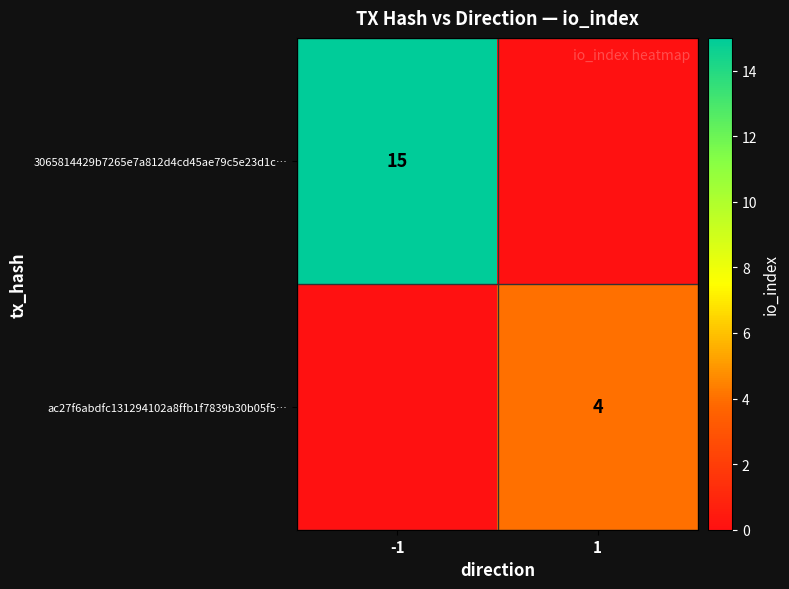

True or false: ac27f6abdfc131294102a8ffb1f7839b30b05f5… has a value of 4 at 1.

True